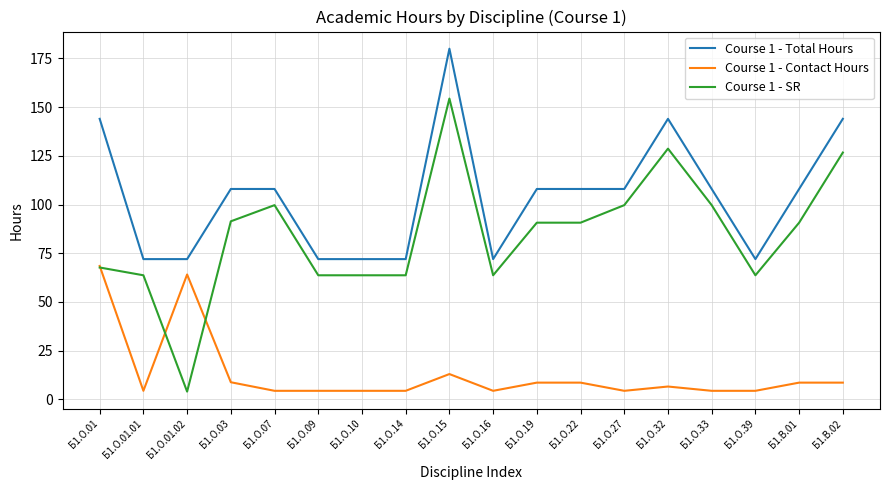

What is the difference between the maximum and minimum values in the Course 1 - Total Hours series?

108.0